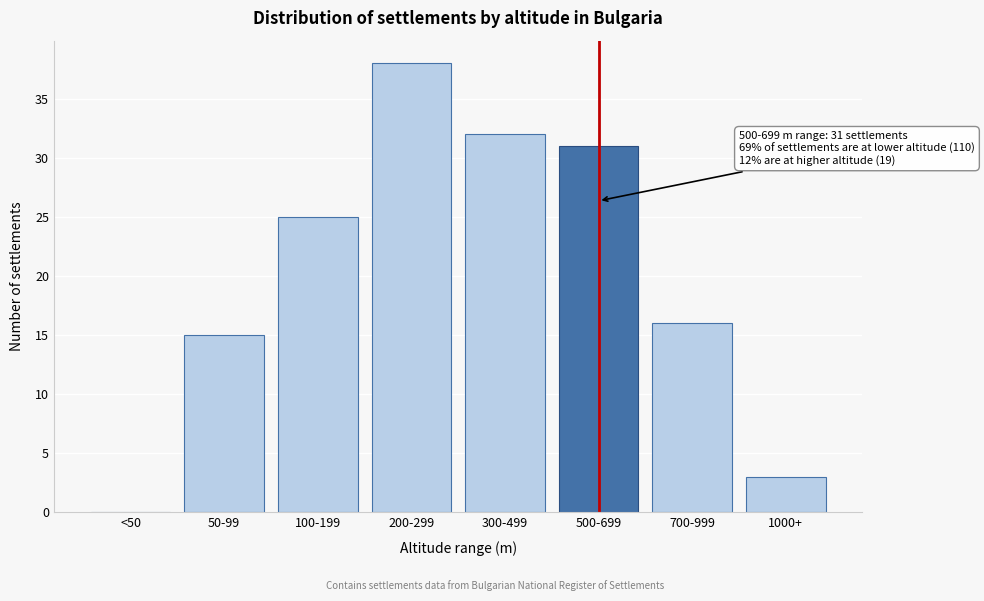

Reading left to right, transcribe all the data shown in this chart.

<50=0	50-99=15	100-199=25	200-299=38	300-499=32	500-699=31	700-999=16	1000+=3